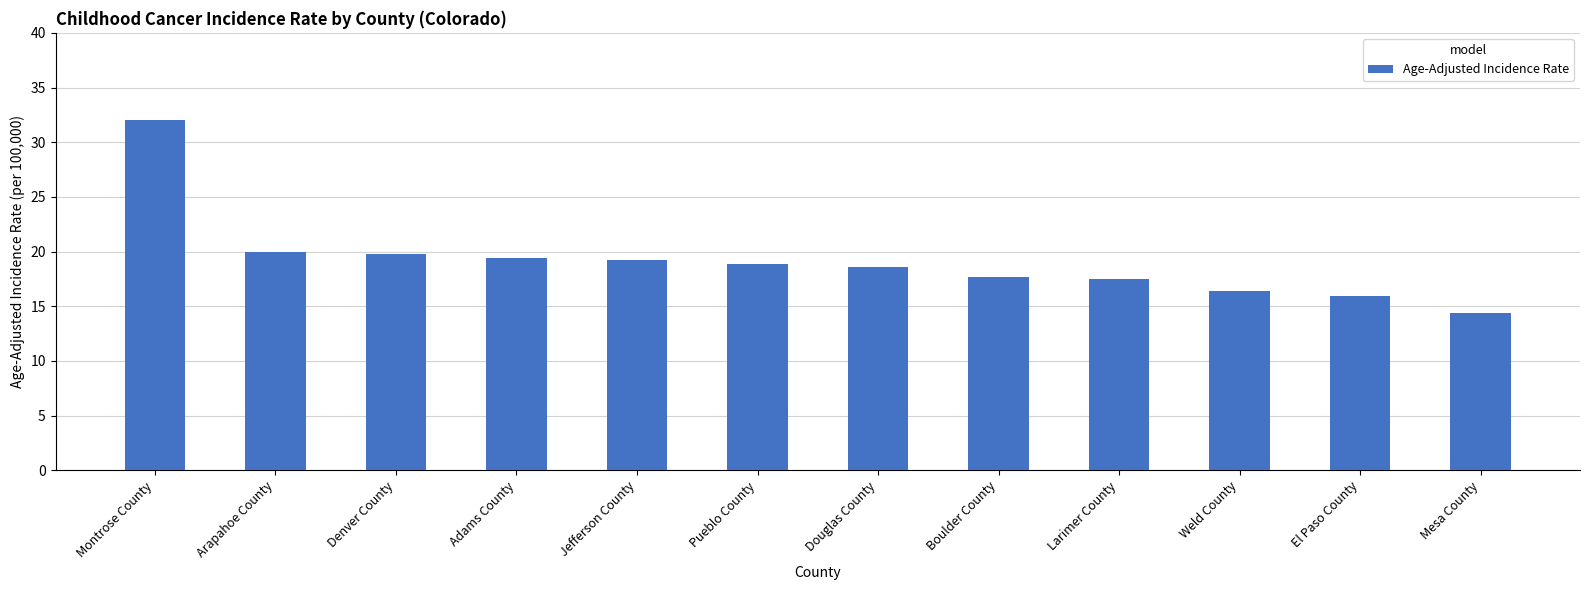

How many values are below 18?

5